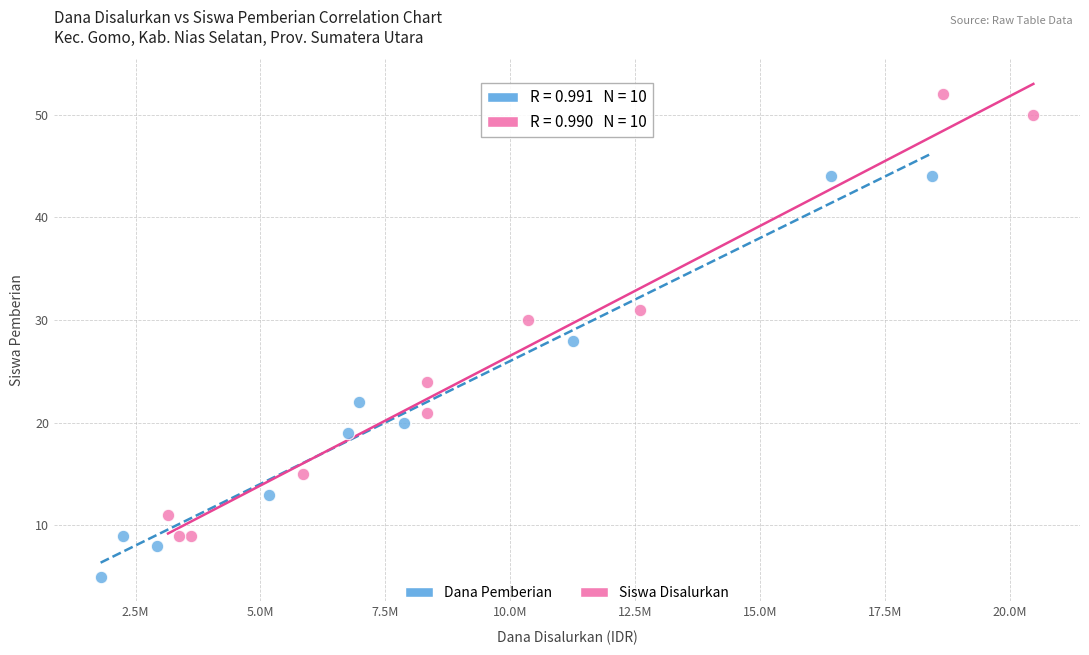

What are all the series names shown in the legend?

Dana Pemberian, Siswa Disalurkan